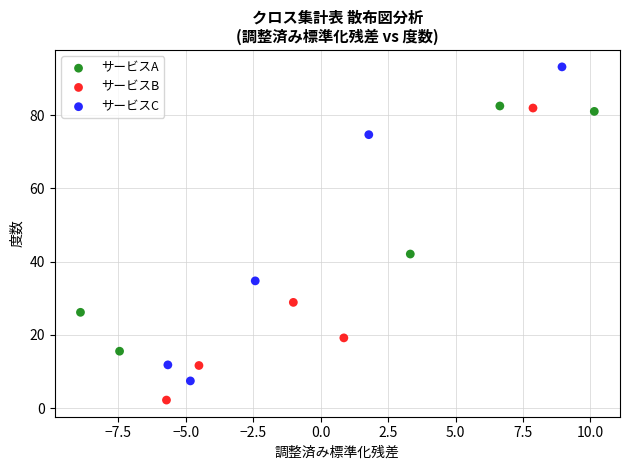

Which series reaches the minimum Y coordinate?

サービスB